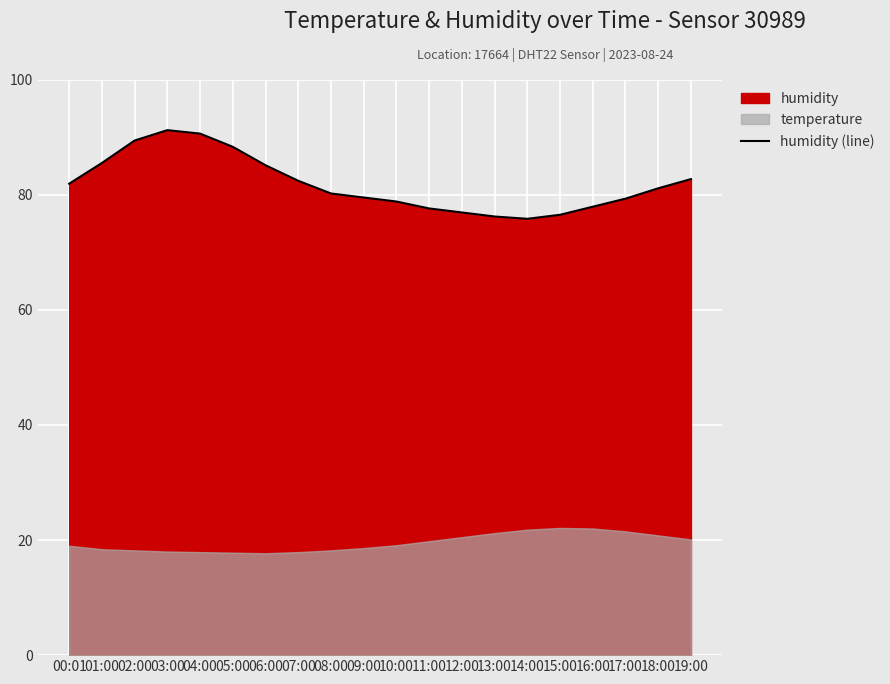

What is the approximate value at 12:00?

76.9